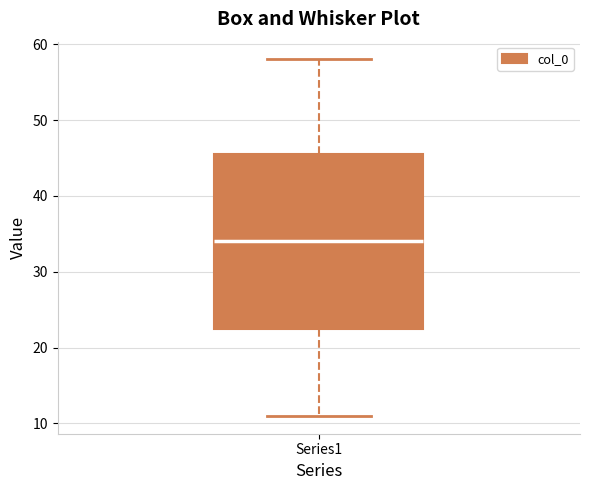

Where is the lower edge of the box for Series1 on the y-axis? The values are not printed on the chart, so give them approximately, as read against the axis.

23